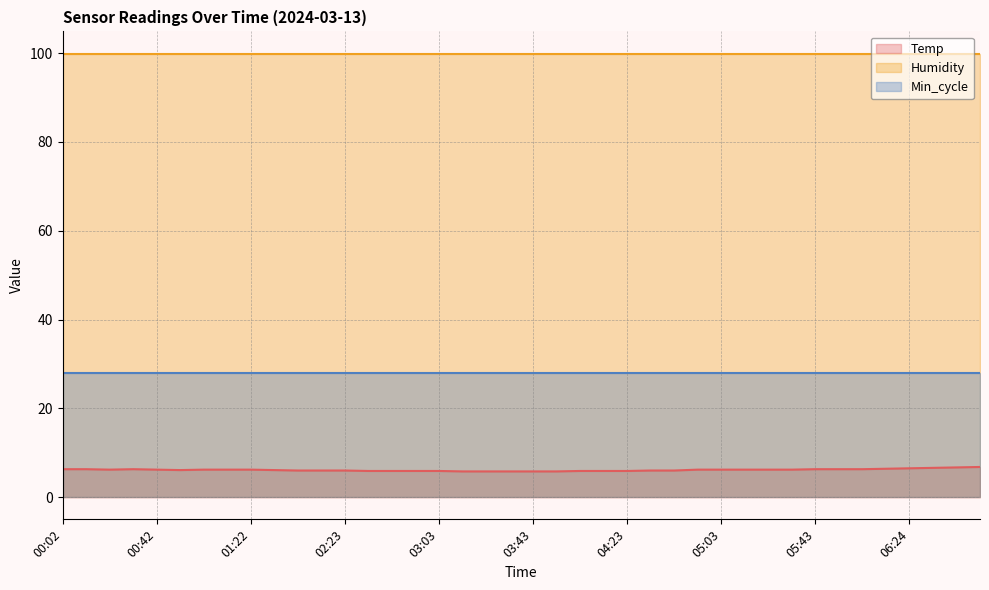

What are all the series names shown in the legend?

Temp, Humidity, Min_cycle